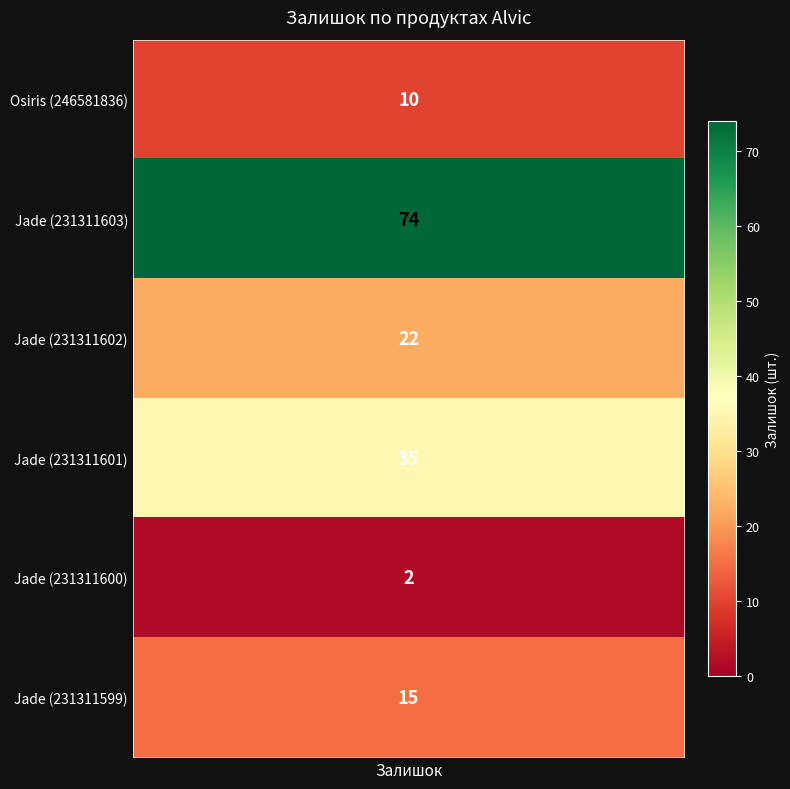

What is the maximum value shown in the chart?

74